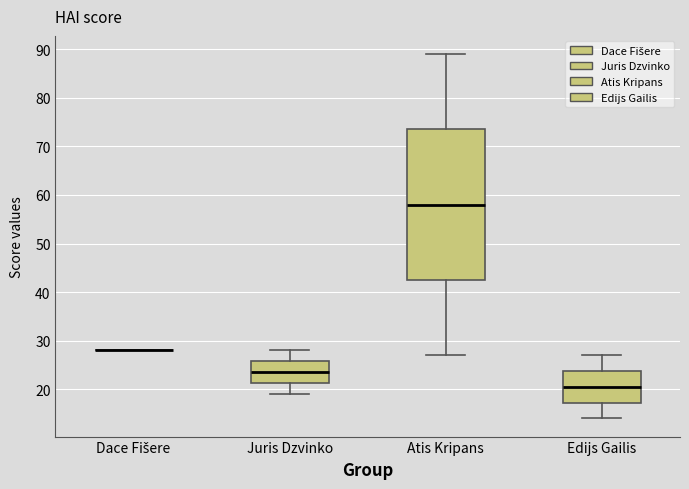

Reading left to right, read every box against the y-axis: the position of its median line, the range the box covers, and the ends of its whiskers. The values are not printed on the chart, so give them approximately, as read against the axis.

Dace Fišere: box collapsed to a line at 28, whiskers 28 to 28
Juris Dzvinko: median 24, box 21 to 26, whiskers 19 to 28
Atis Kripans: median 58, box 43 to 74, whiskers 27 to 89
Edijs Gailis: median 21, box 17 to 24, whiskers 14 to 27